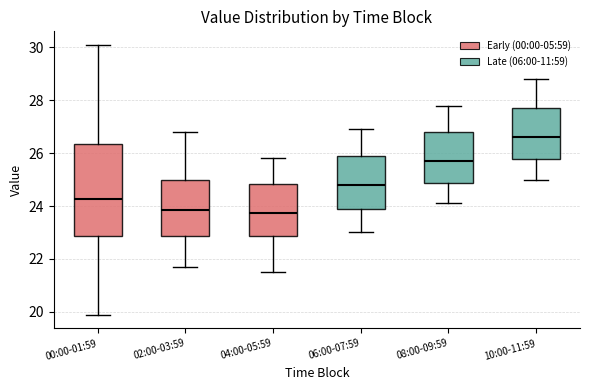

Where is the lower edge of the box for 06:00-07:59 on the y-axis? The values are not printed on the chart, so give them approximately, as read against the axis.

23.8